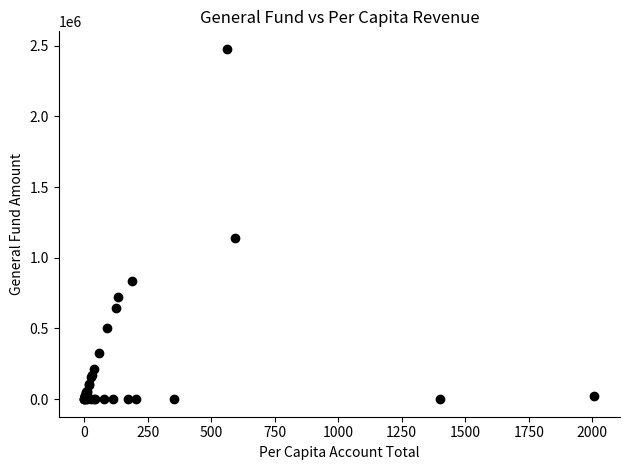

What Y value in the scatter plot is closest to 1238440?

1142857